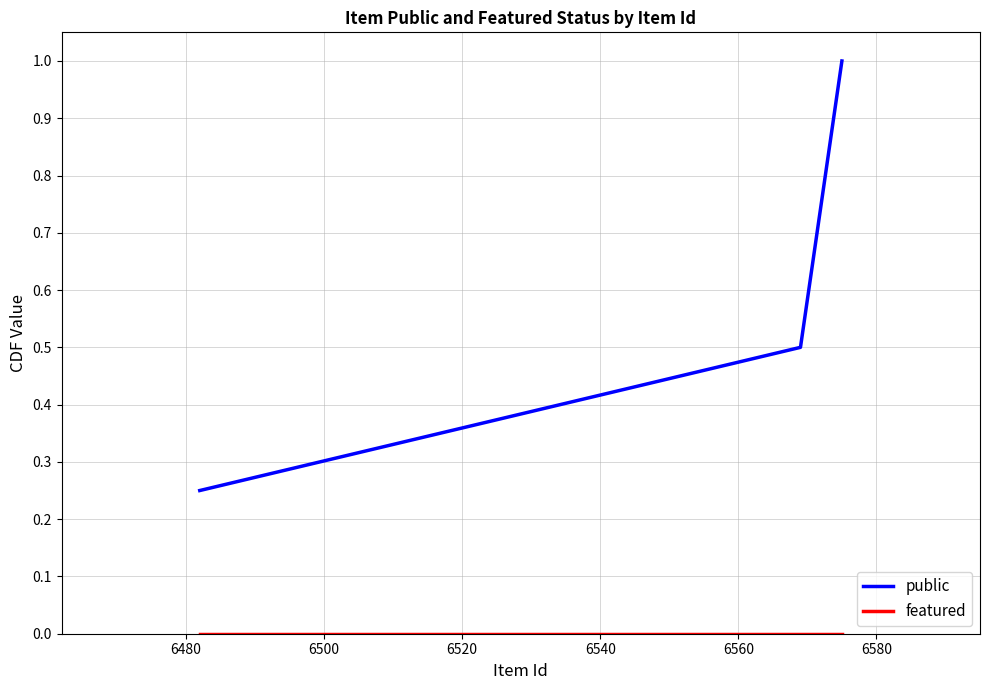

What is the average value of the public series?

0.6